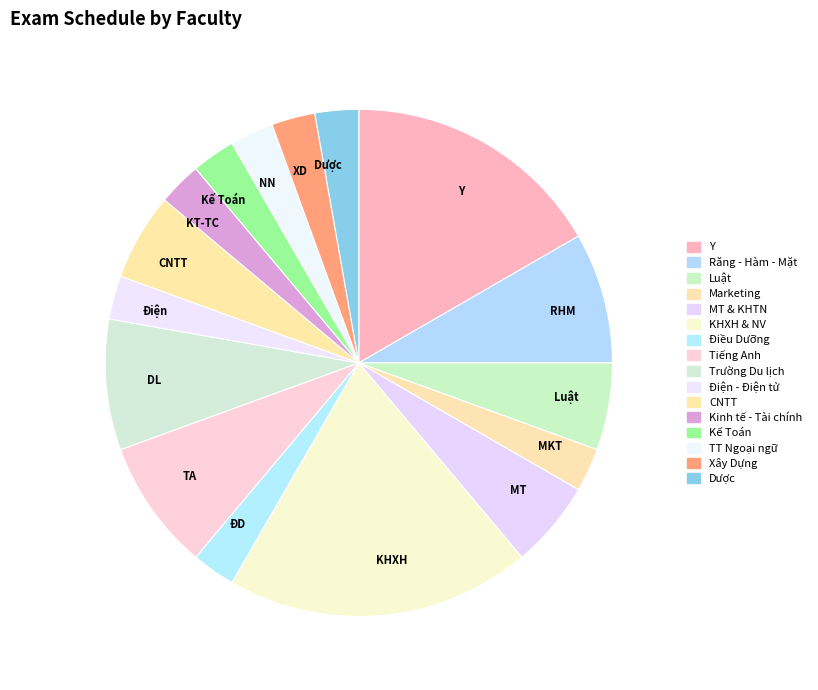

Which category has the biggest portion of the pie?

KHXH